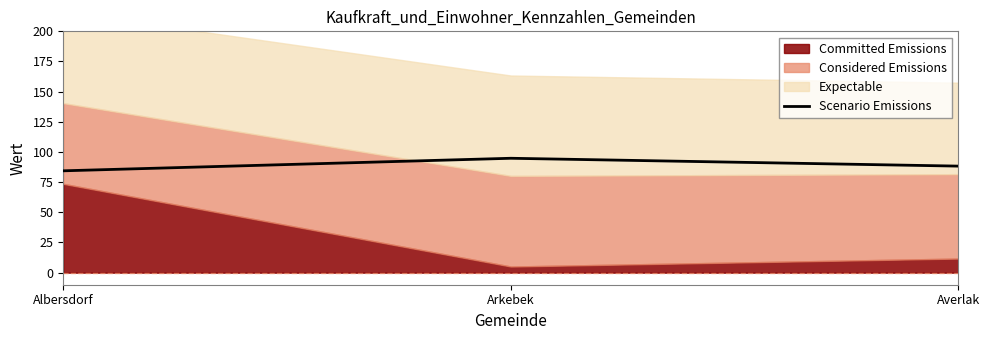

The value at Averlak is 88.3. True or false?

True